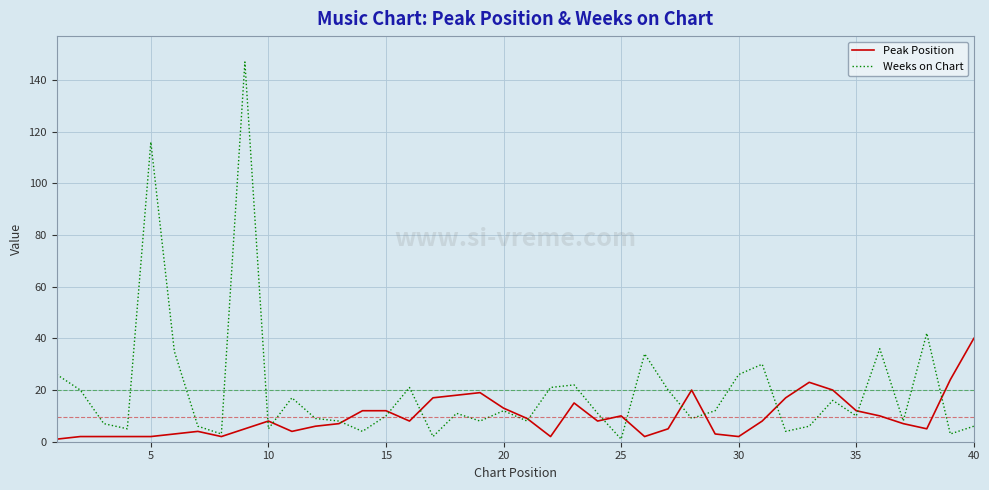

List the series in order of their overall mean, highest first.

Weeks on Chart, Peak Position